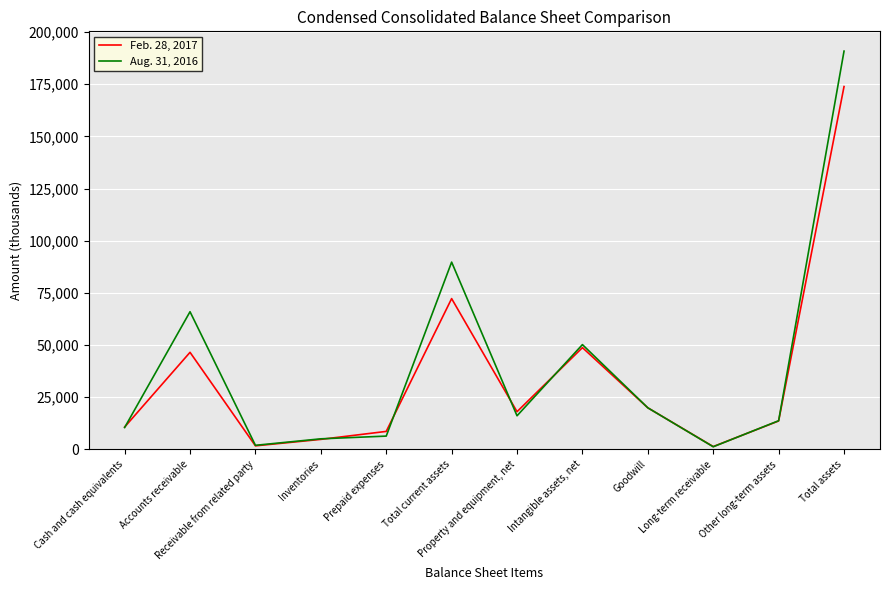

Is it true that Aug. 31, 2016 equals 33835 at Goodwill?

False